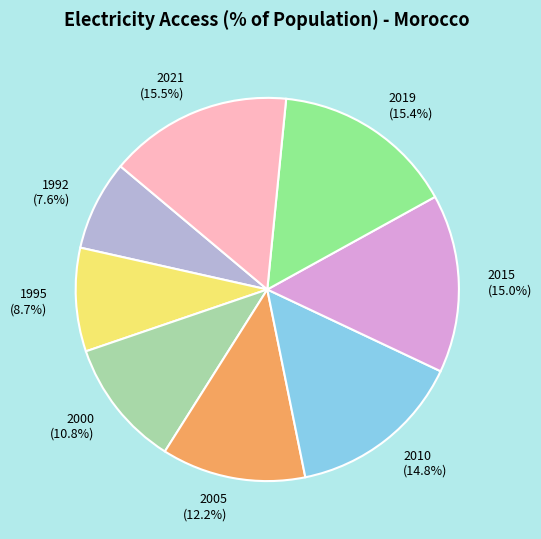

Is the sum of 2019 and 2005 greater than half?

No